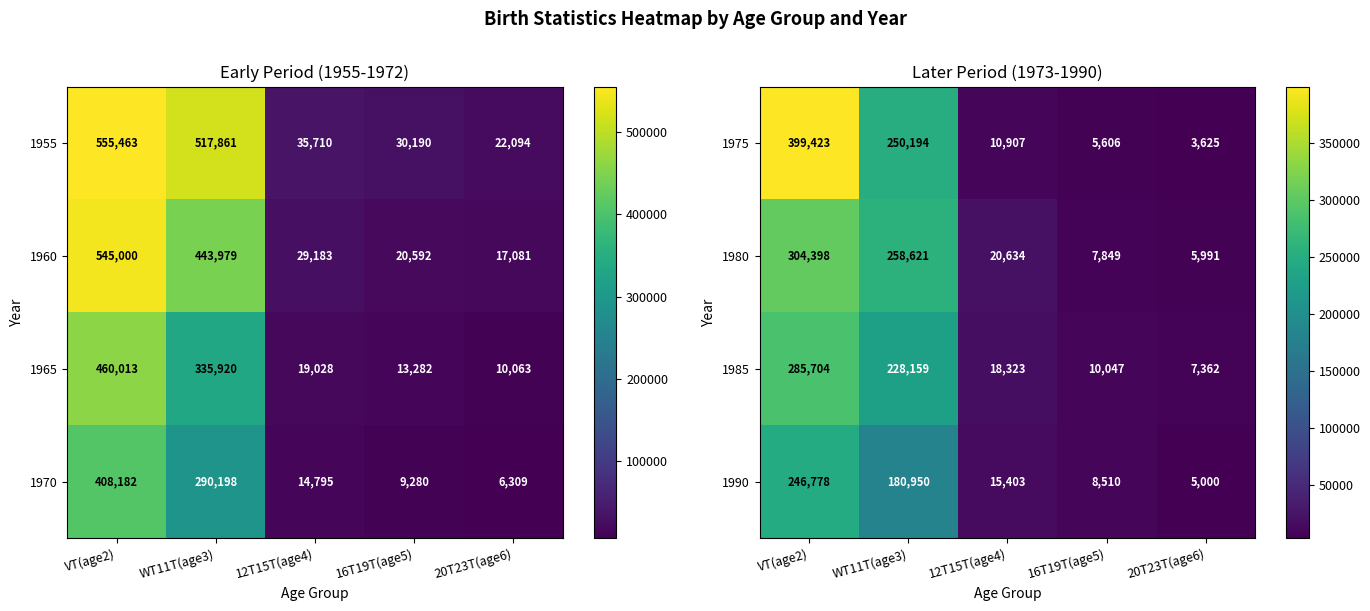

True or false: 1975 has a value of 225215 at VT(age2).

False